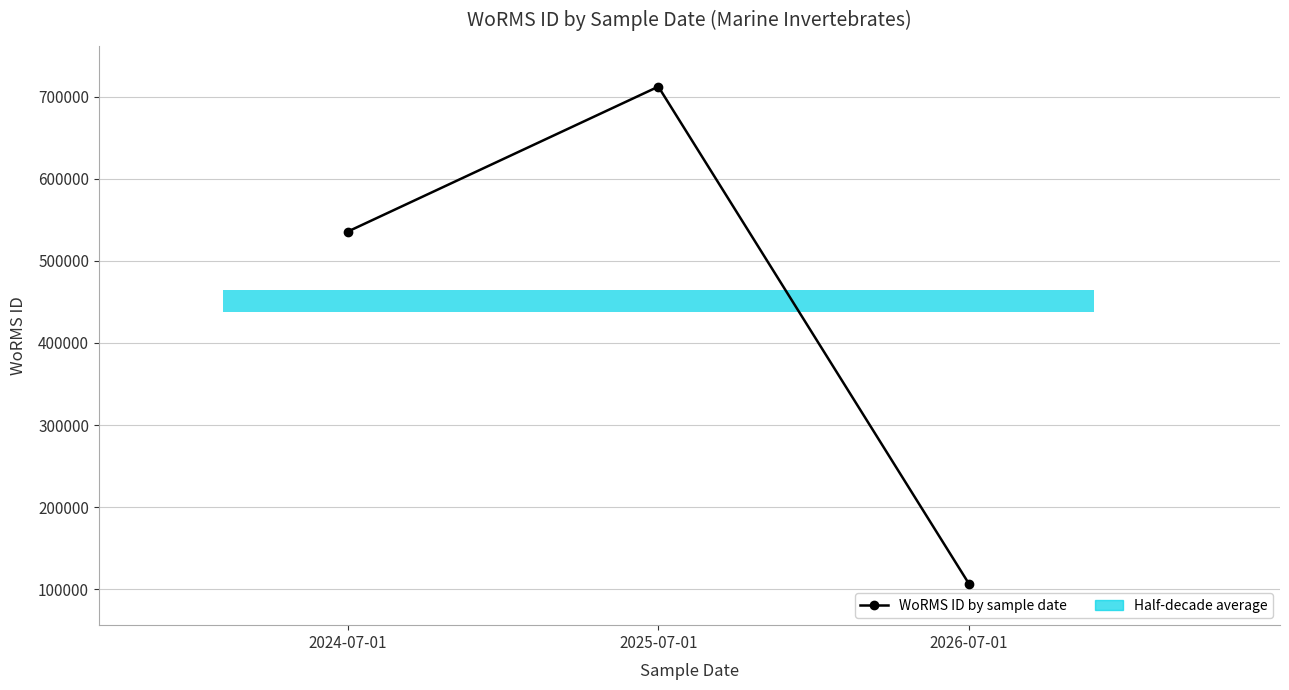

Reading left to right, extract all data points from this chart.

2024-07-01=535477	2025-07-01=712167	2026-07-01=106215